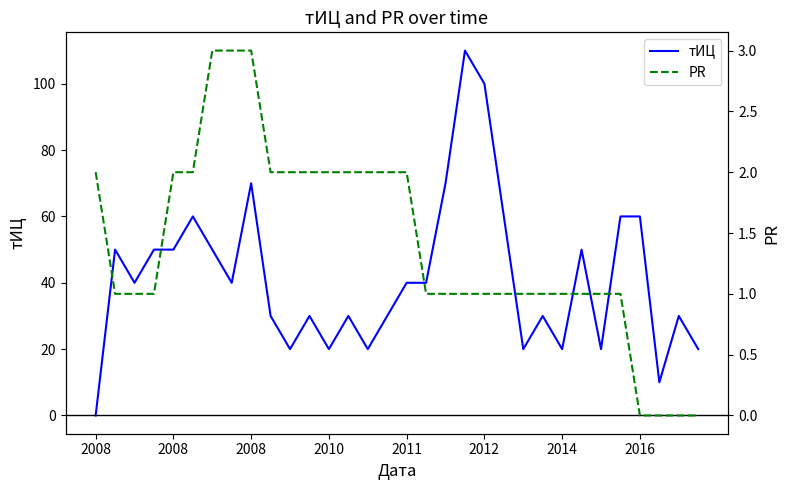

Where do тИЦ and PR first cross each other?

2008 and 2008